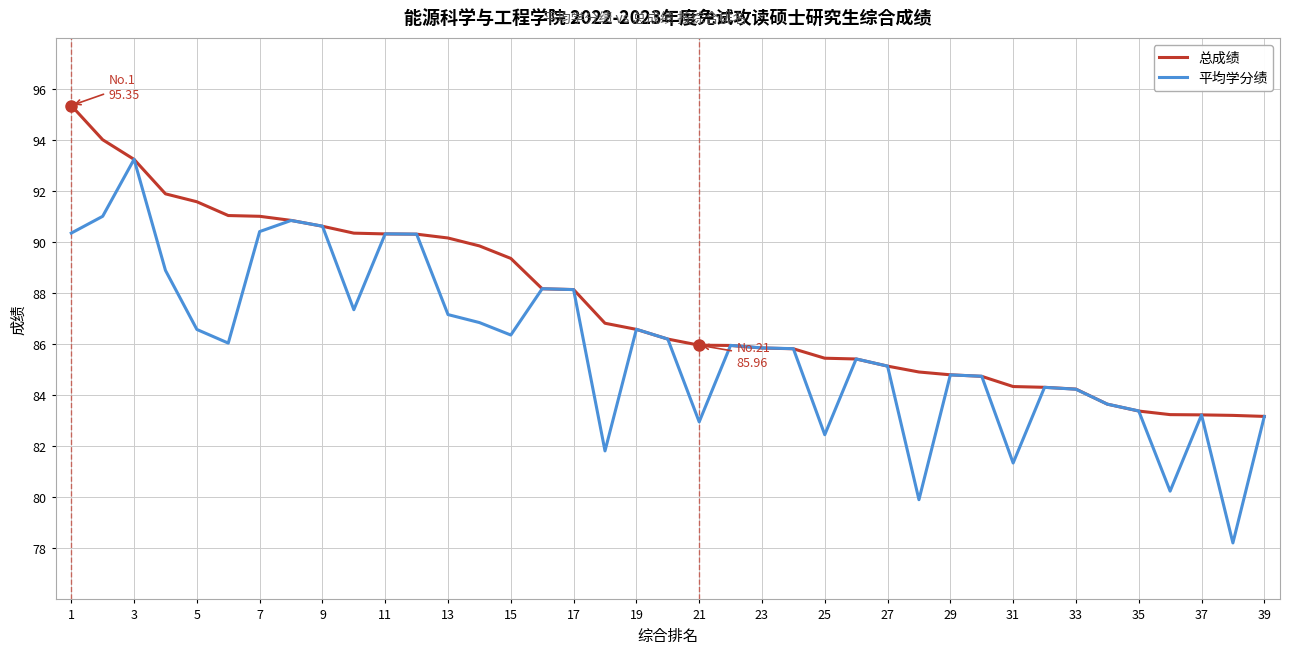

Which series has the largest total across all categories?

总成绩